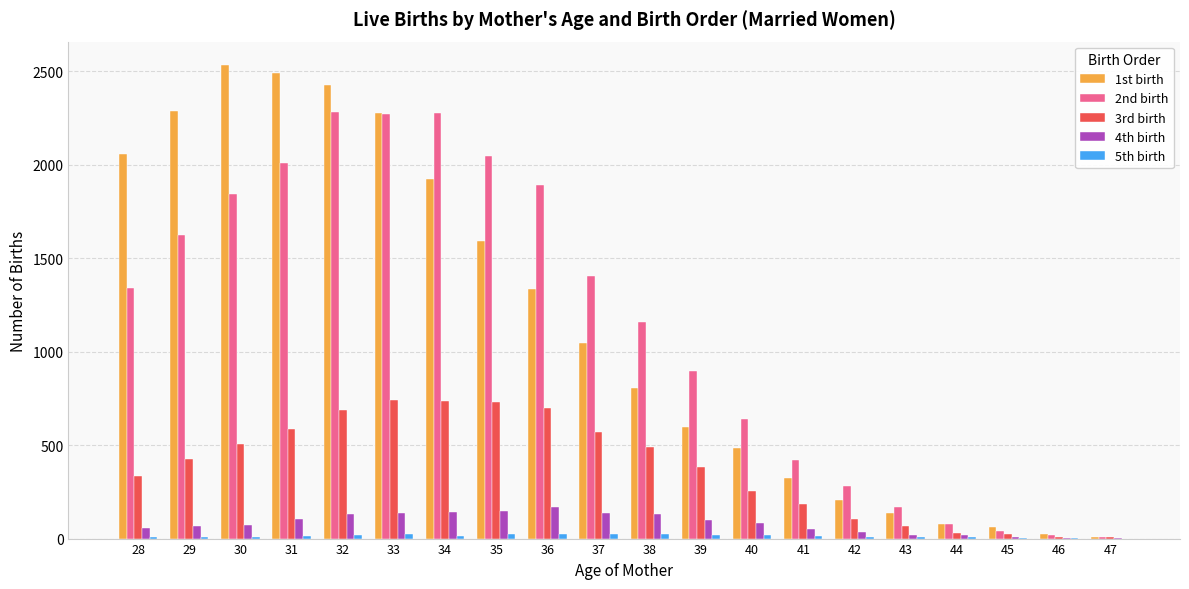

What is the maximum value shown in the chart?

2531